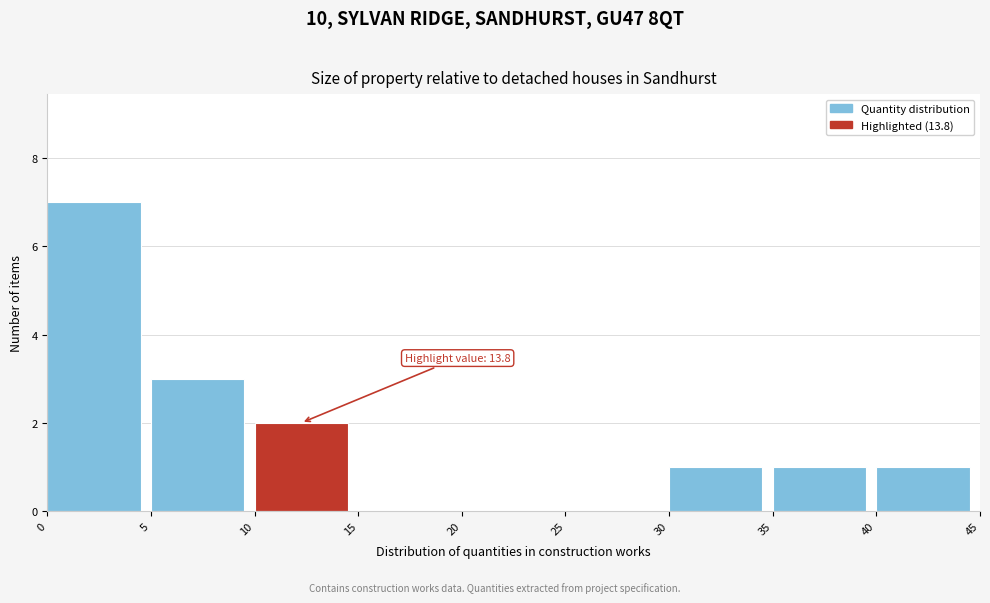

Over which range of the x-axis is the bar tallest?

0 to 5